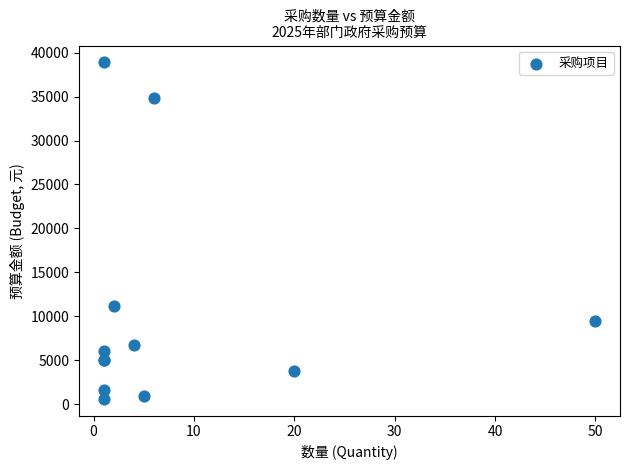

What Y value in the scatter plot is closest to 19750?

11120